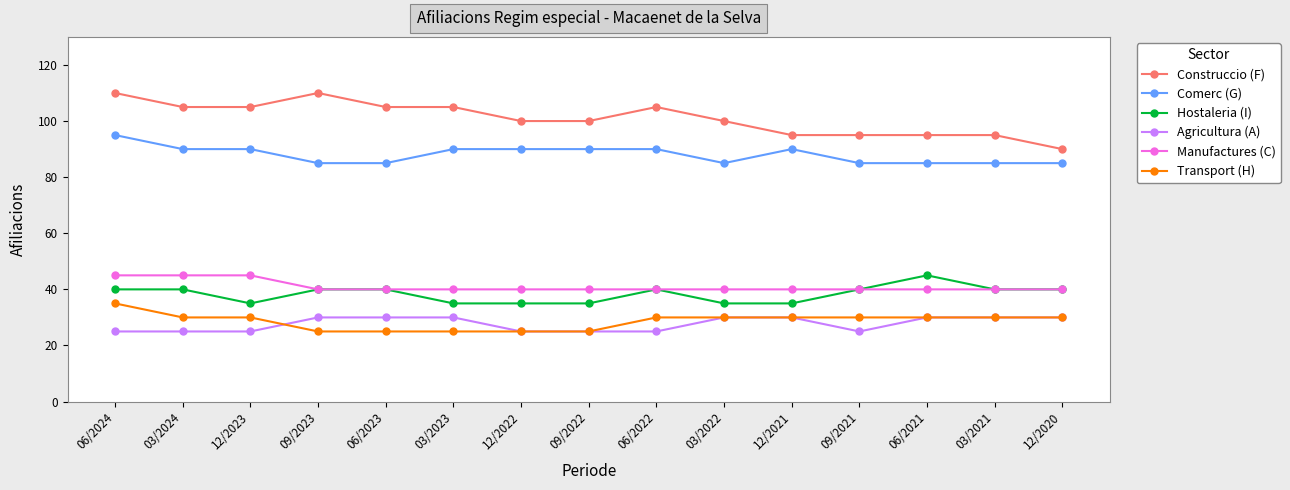

Which series has the largest range (max minus min)?

Construccio (F)